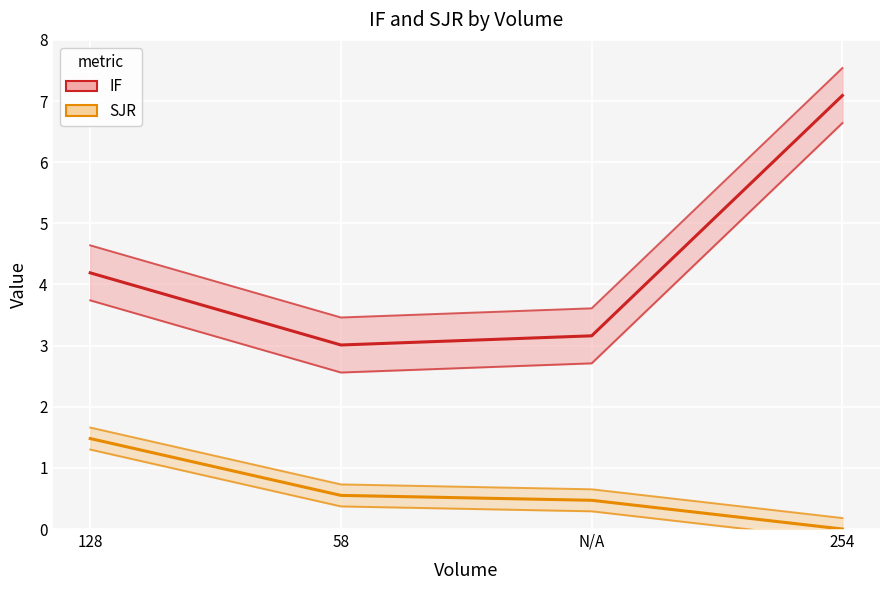

How many values in SJR are above zero?

3